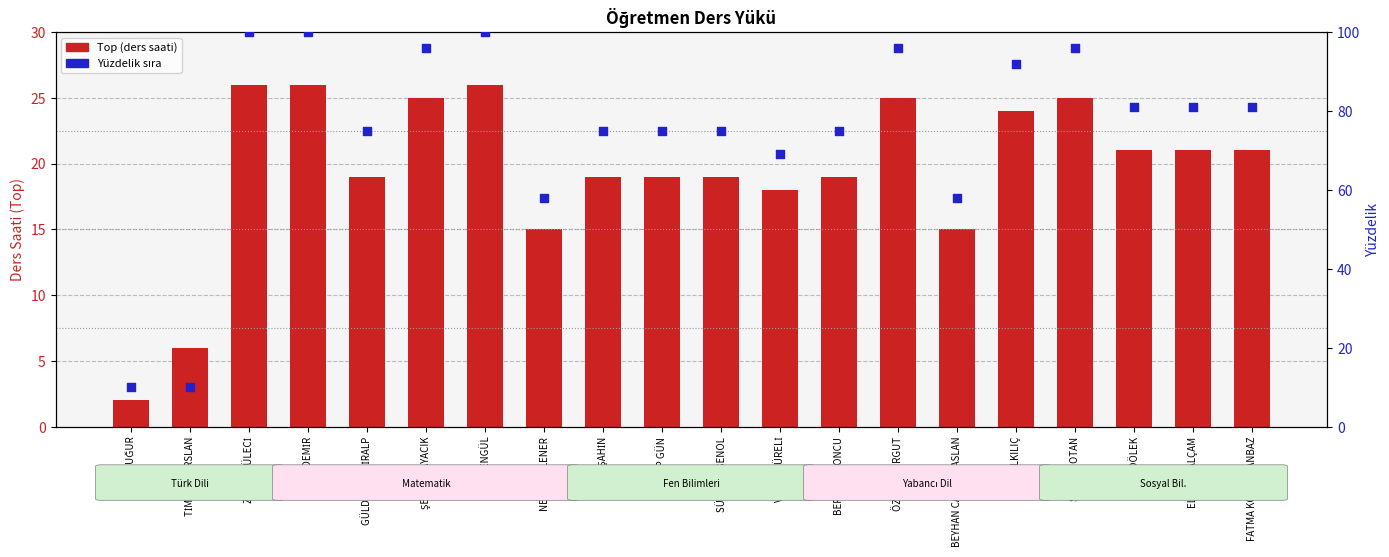

At which category is the sum across all series the highest?

ZEHRA LÜLECİ